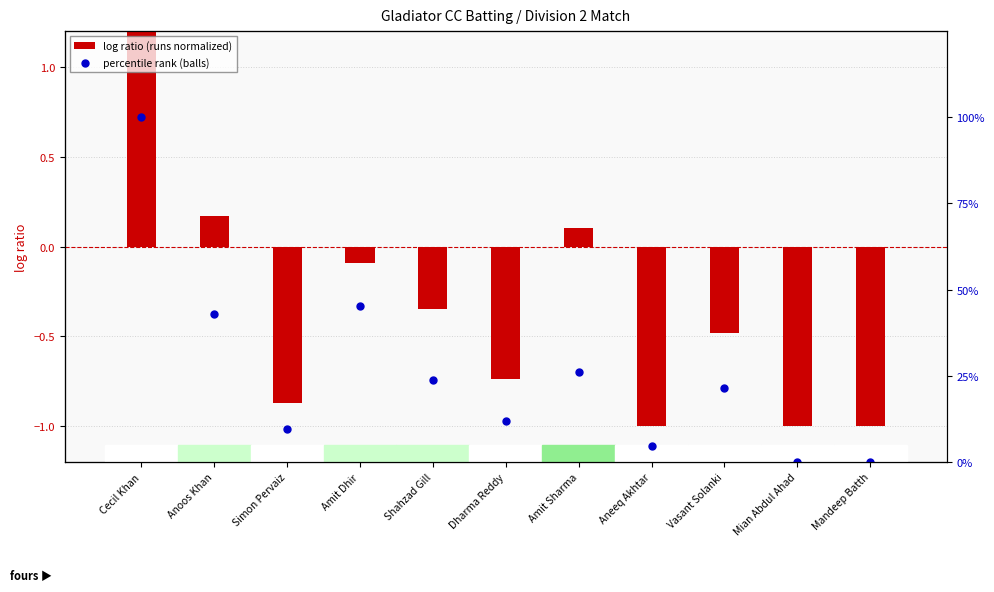

Is the value of log ratio (runs normalized) at Mian Abdul Ahad greater than the value of percentile rank (balls) at Simon Pervaiz?

No